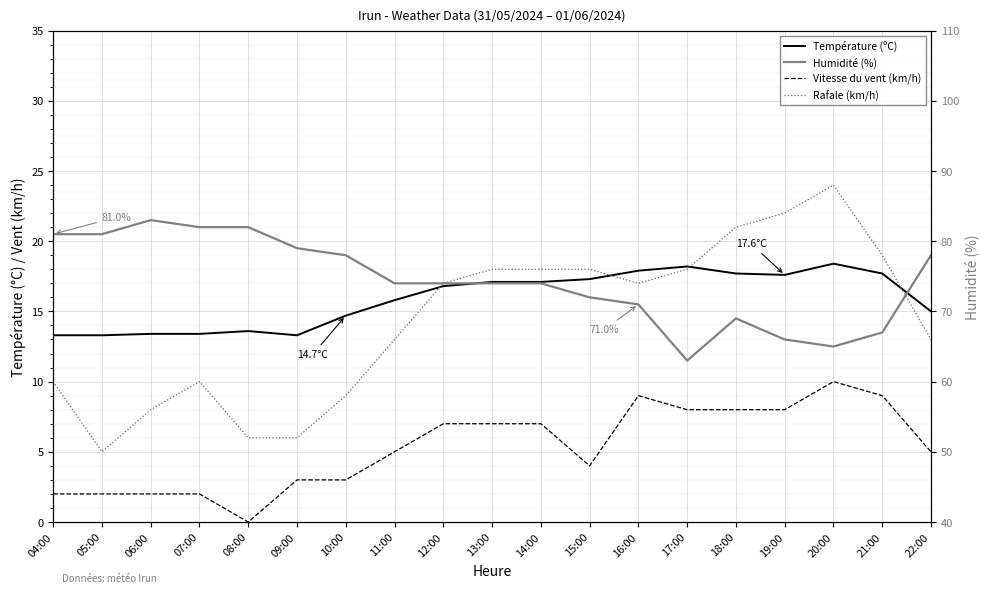

Is the value of Rafale (km/h) at 21:00 greater than the value of Température (ºC) at 08:00?

Yes